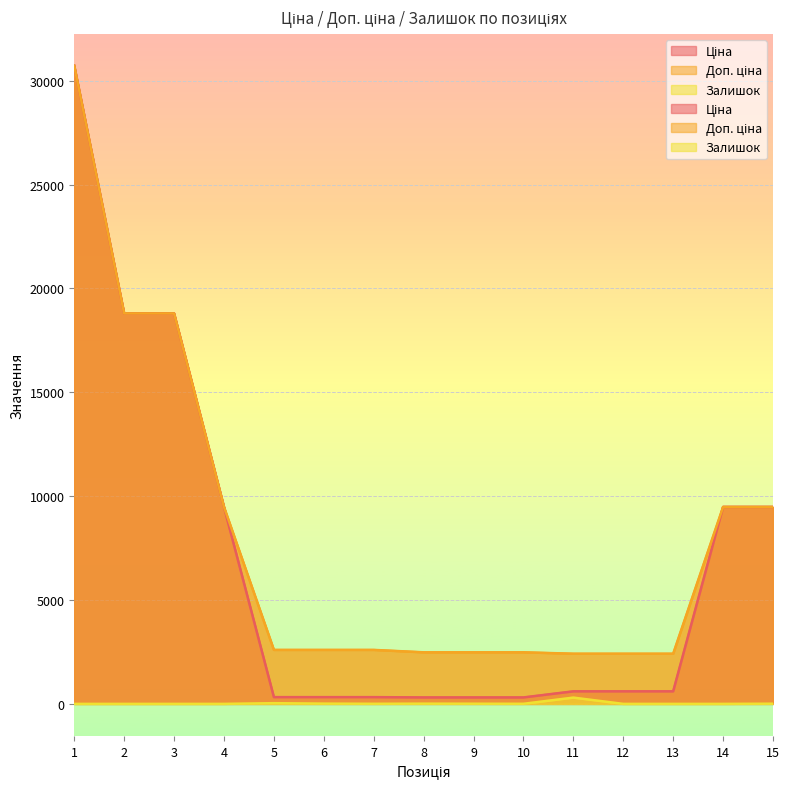

Is it true that Доп. ціна equals 30543.7 at 2?

False